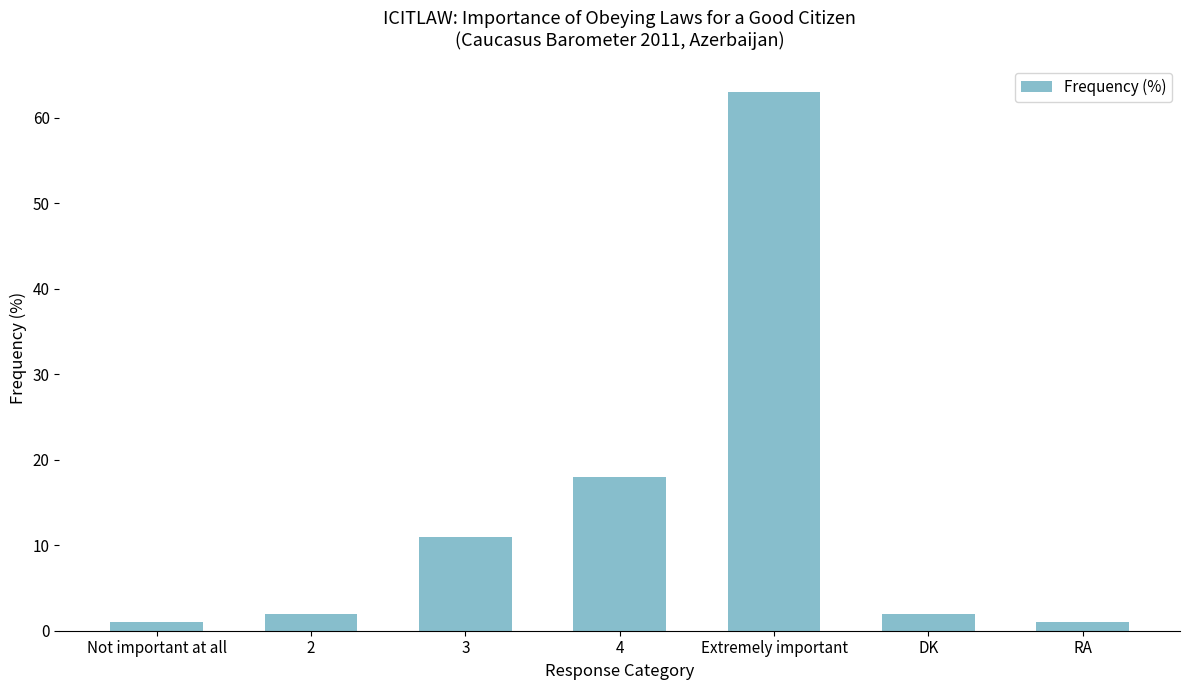

What position from the right is Not important at all?

7